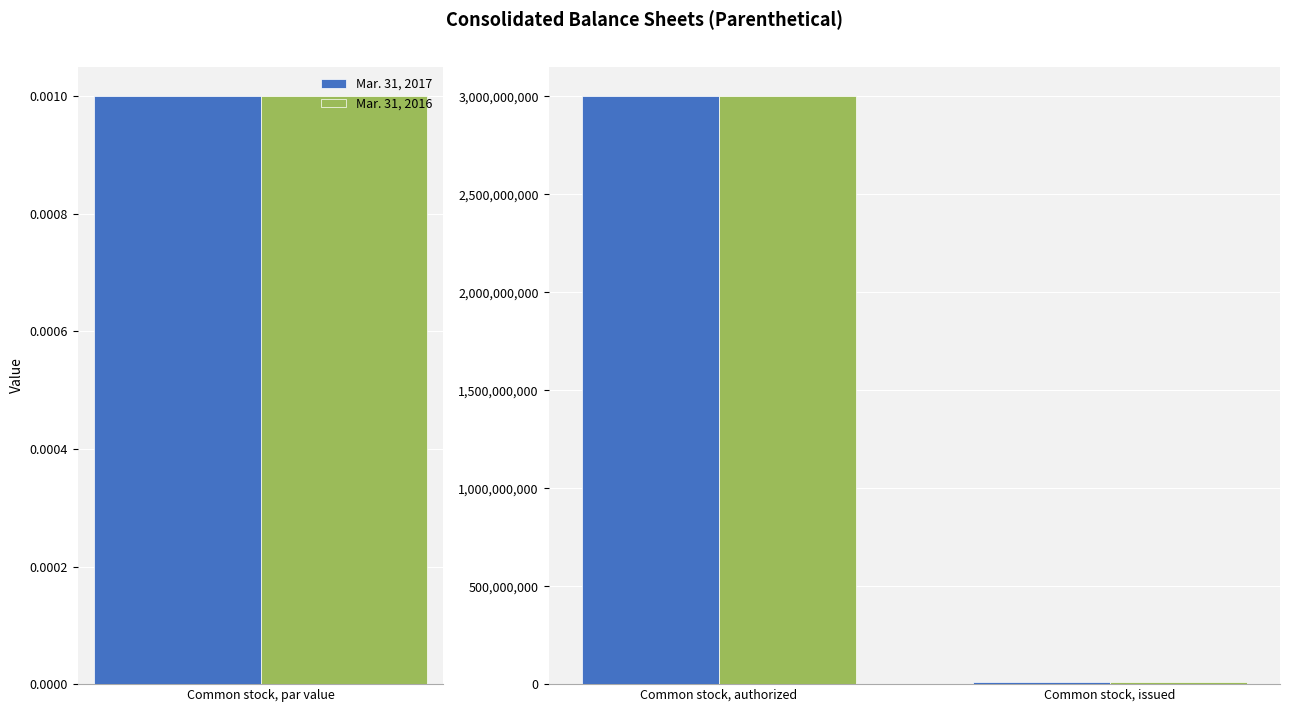

At Common stock, issued, list the series in order from smallest to largest.

Mar. 31, 2017, Mar. 31, 2016